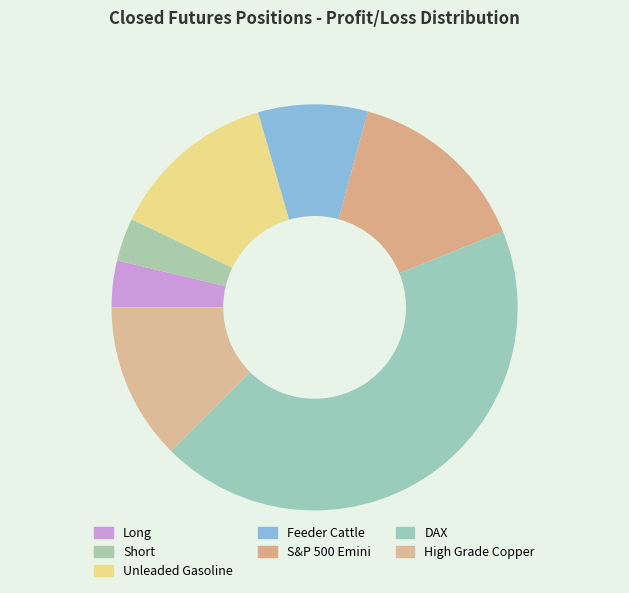

How many slices are in this pie chart?

7